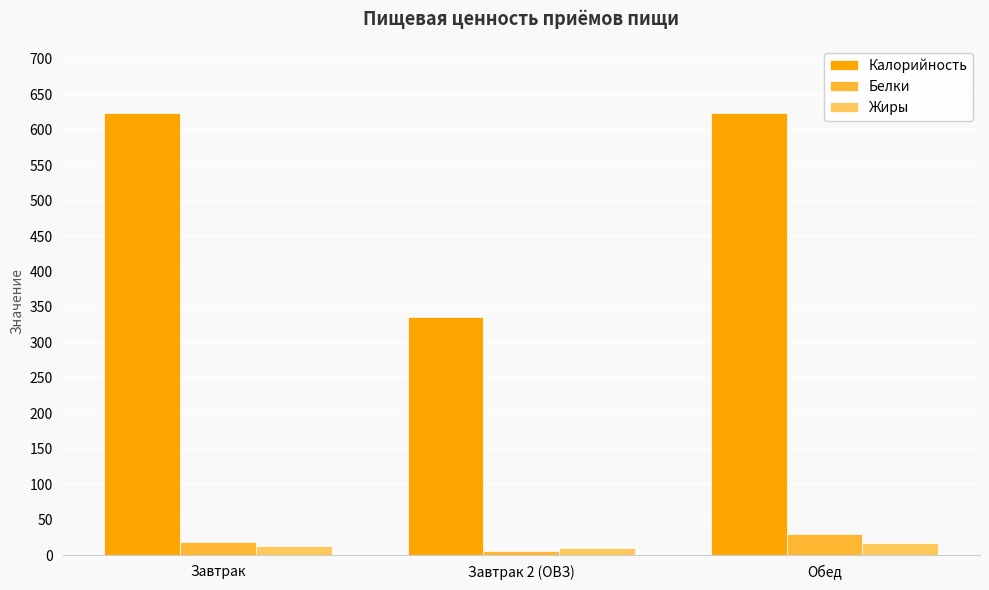

At which category does the chart reach its minimum across all series?

Завтрак 2 (ОВЗ)